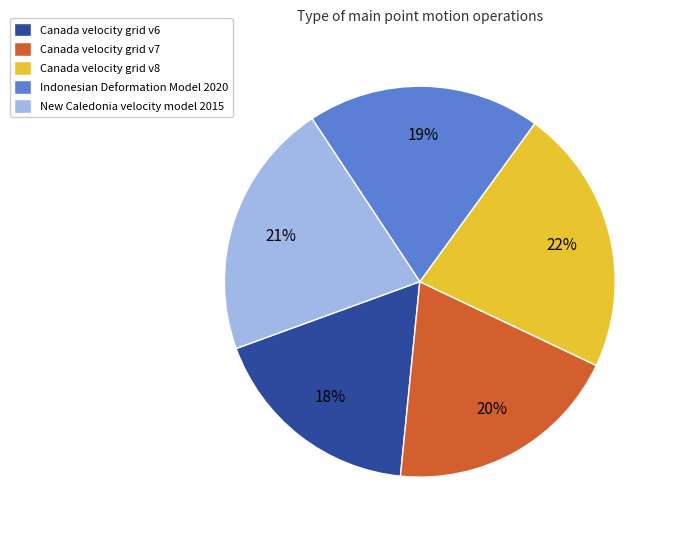

Approximately how many times larger is the value at Canada velocity grid v6 compared to Indonesian Deformation Model 2020?

0.9